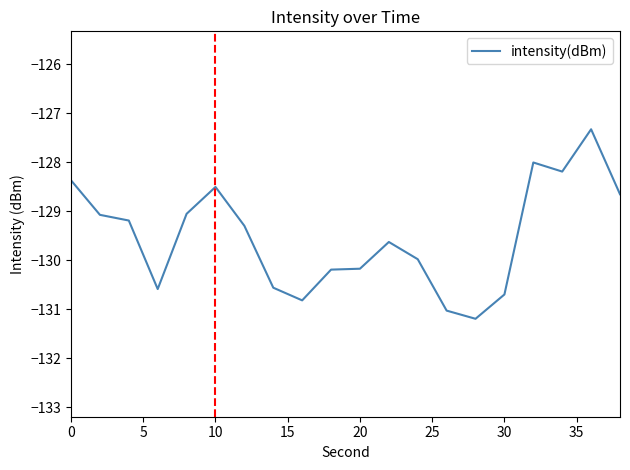

What is the difference between the maximum and minimum values?

3.9